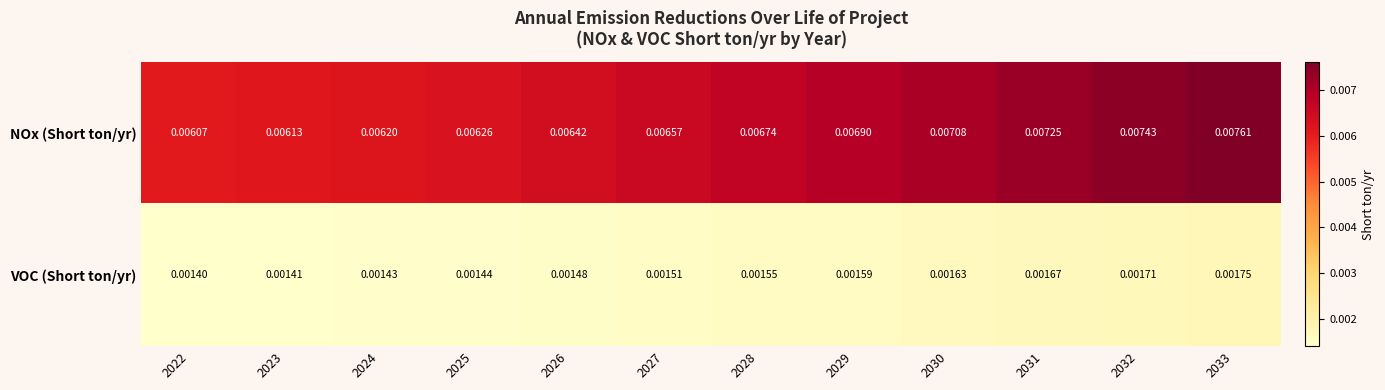

Rank the series at 2025 from highest to lowest value.

NOx (Short ton/yr), VOC (Short ton/yr)